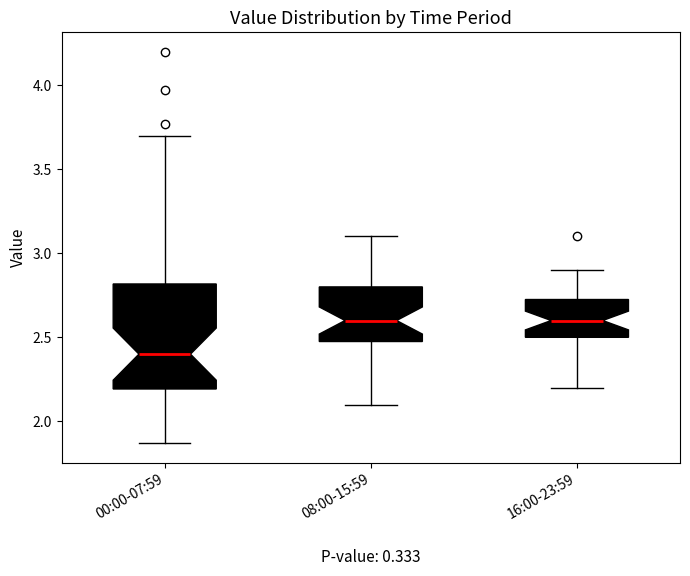

Where is the upper edge of the box for 08:00-15:59 on the y-axis? The values are not printed on the chart, so give them approximately, as read against the axis.

2.80